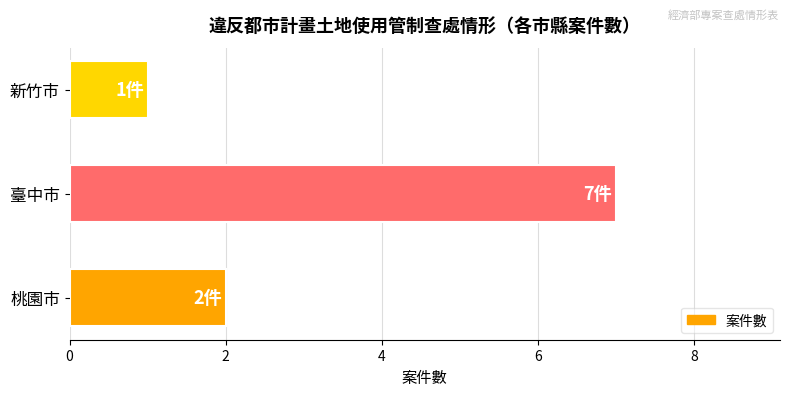

The chart shows a value of 3 at 桃園市. True or false?

False